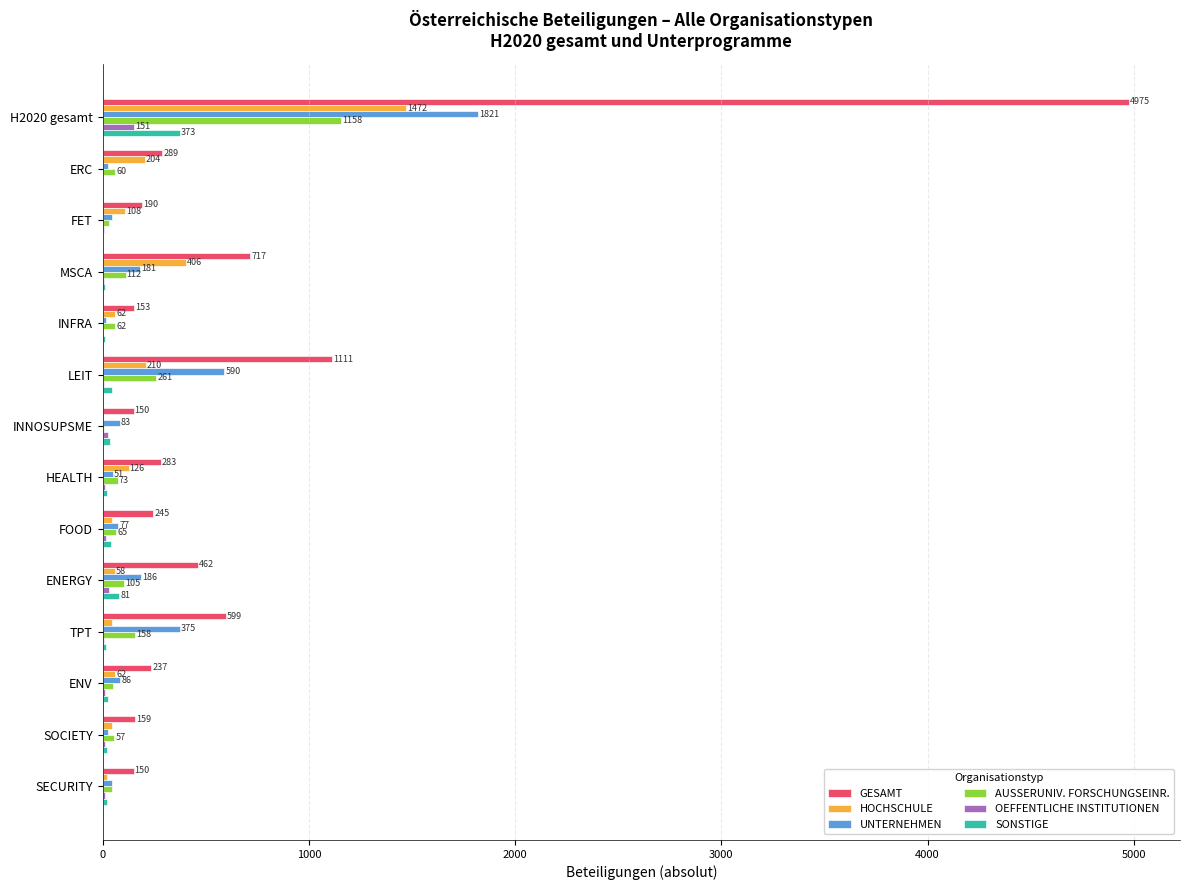

How many categories are shown in the chart?

14